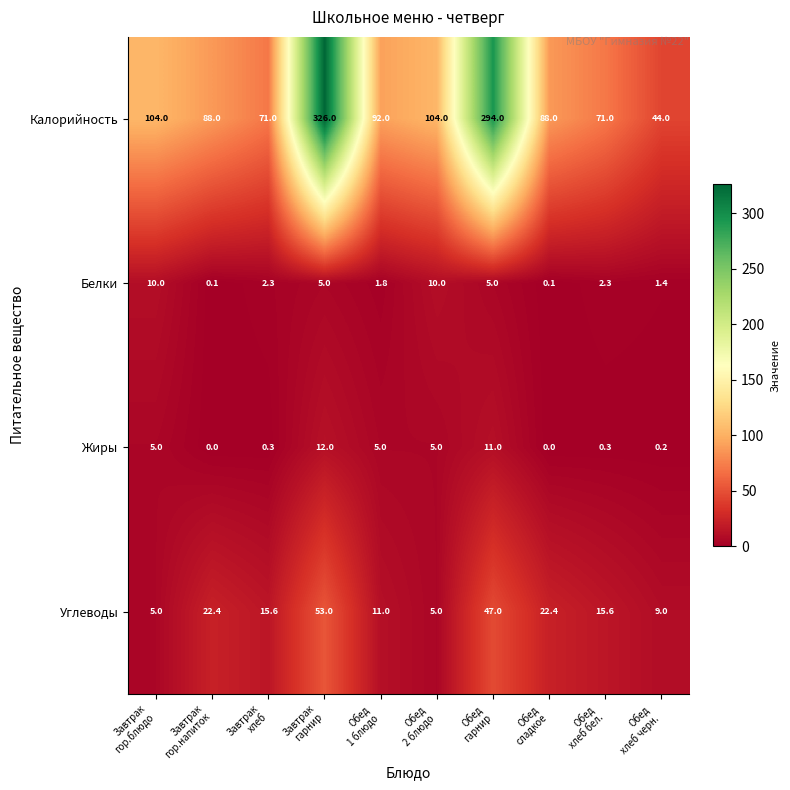

What is the total value across all series at Завтрак
гор.напиток?

110.5